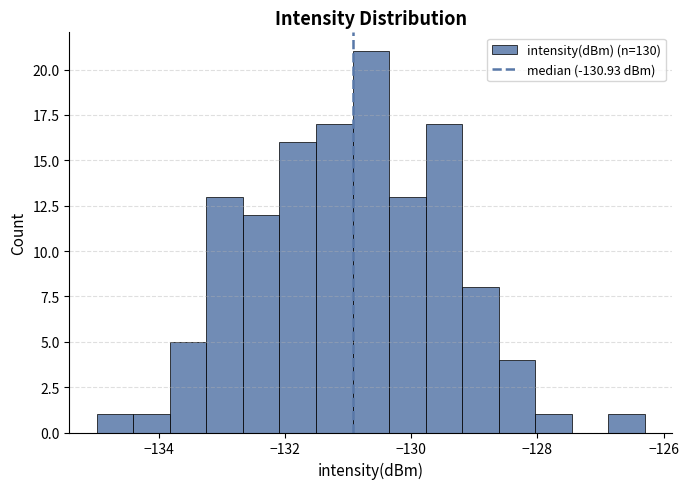

Read against the x-axis, roughly where is the centre of the tallest bar?

-130.6